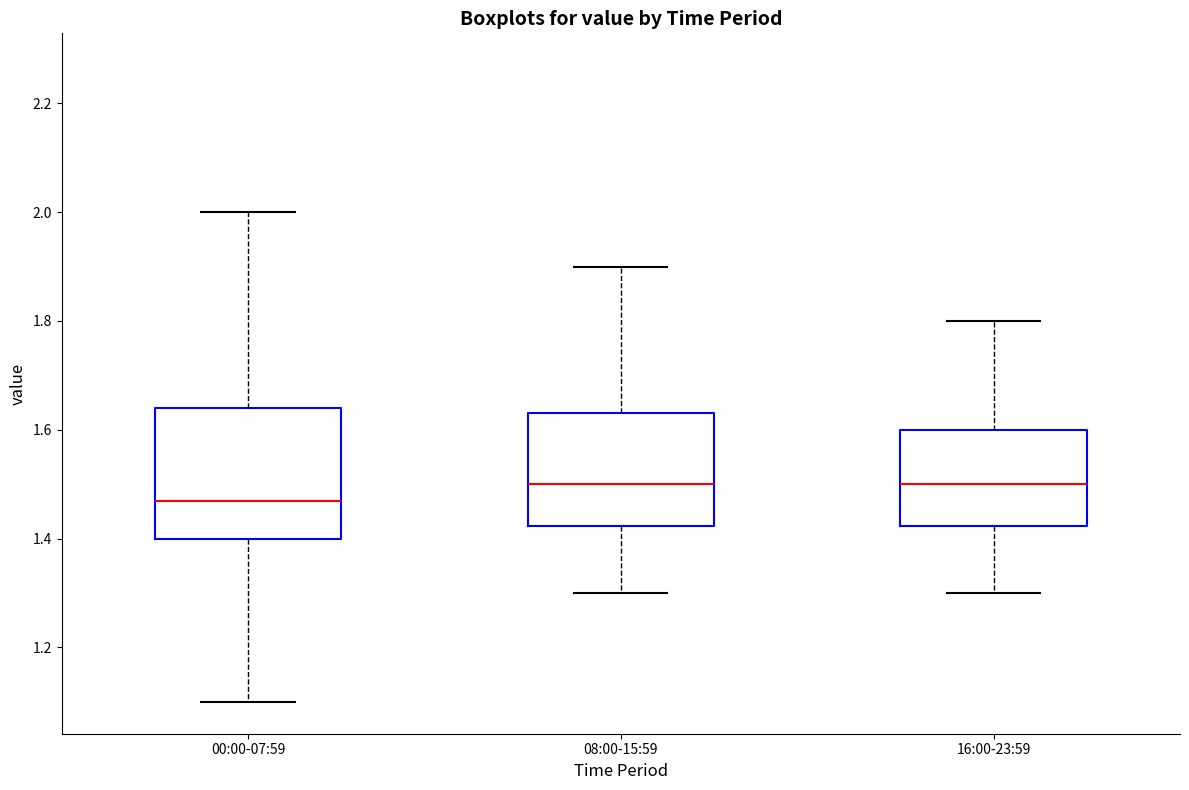

Where does the median line of the box for 16:00-23:59 sit on the y-axis? The values are not printed on the chart, so give them approximately, as read against the axis.

1.50